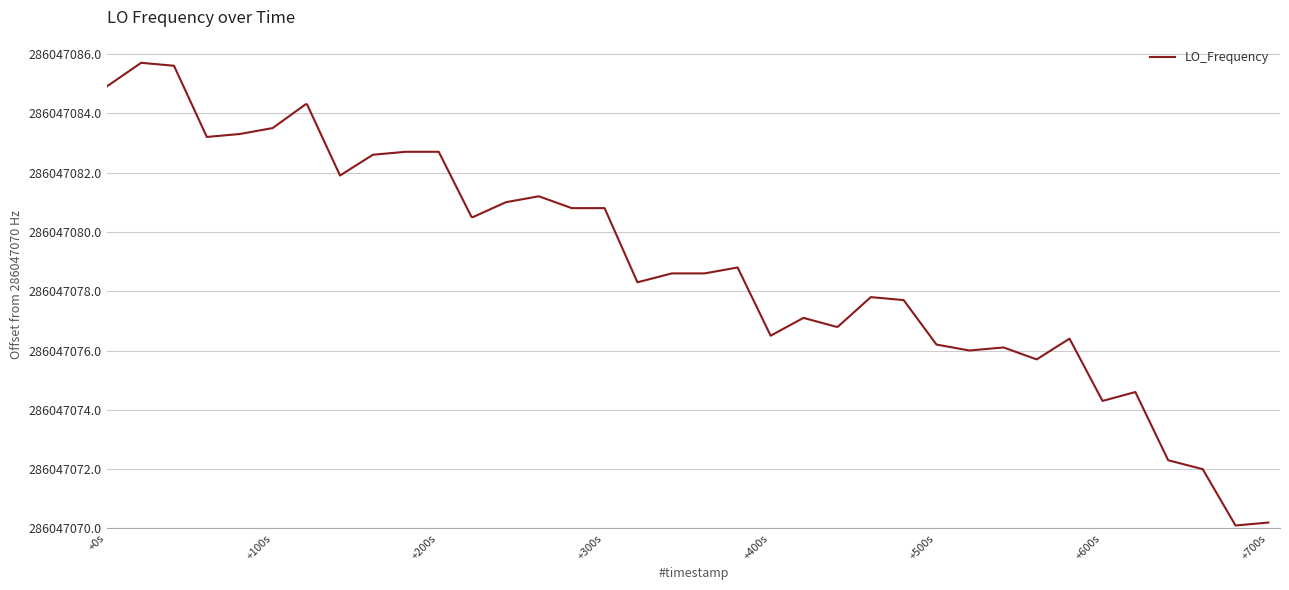

Is this an area chart (filled region under the line)?

No